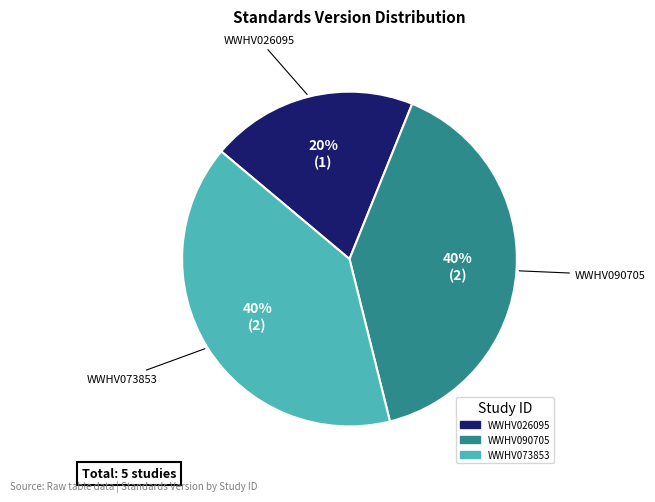

What percentage is the WWHV026095 slice, to the nearest percent?

20%